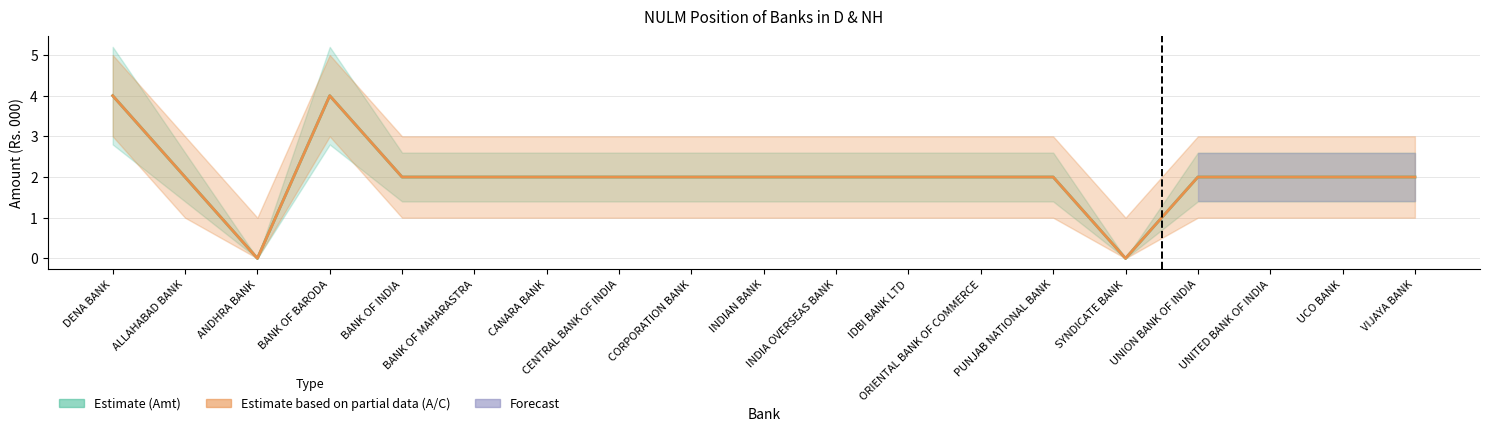

List the series in order of their peak value, lowest first.

Target Amt (Rs. 000 /100), Target A/C